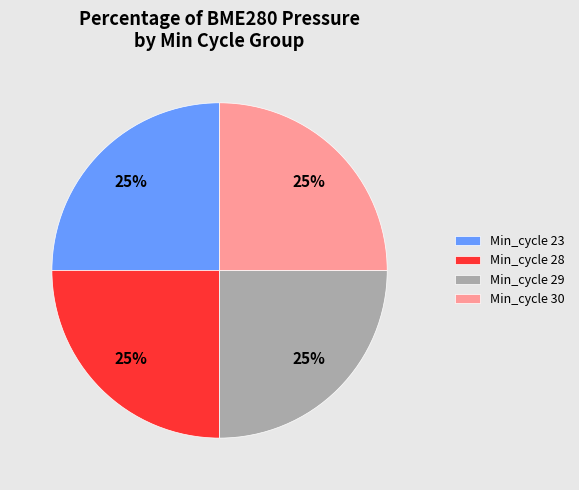

To the nearest percent, what is the combined percentage of Min_cycle 23 and Min_cycle 29?

50%